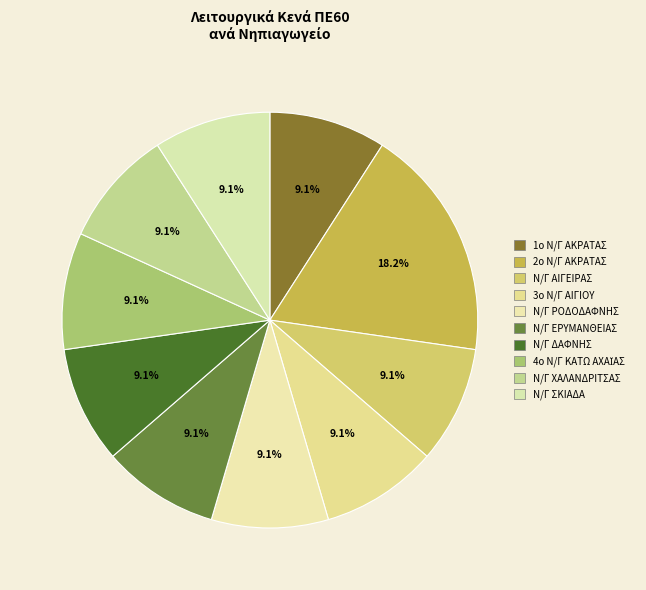

Which category has the biggest portion of the pie?

2ο Ν/Γ ΑΚΡΑΤΑΣ